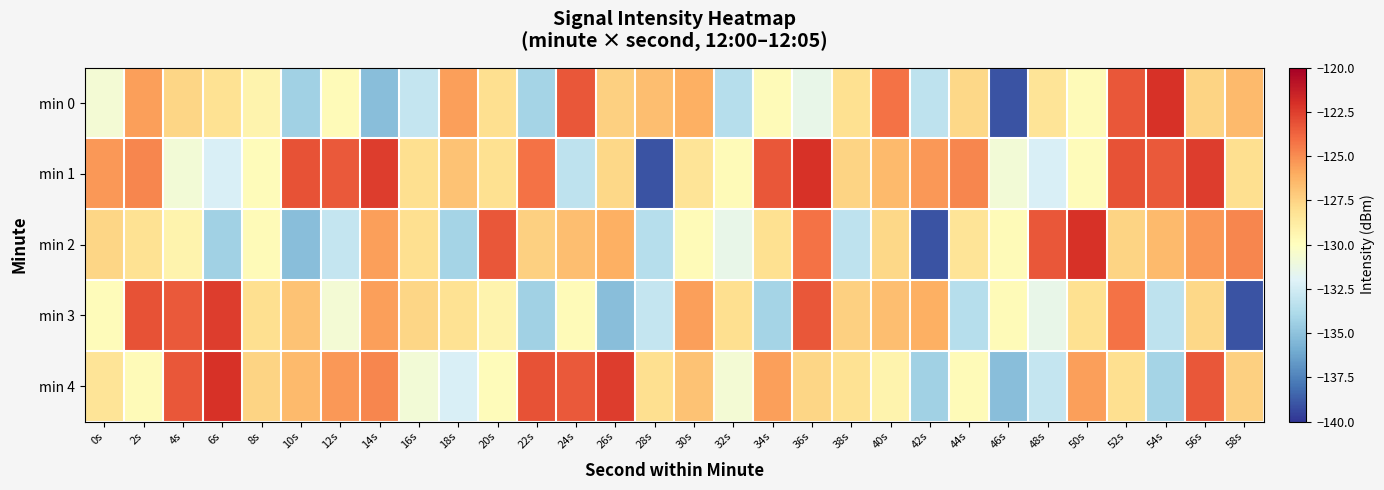

What is the spread (max minus min) of values at 12s?

9.7